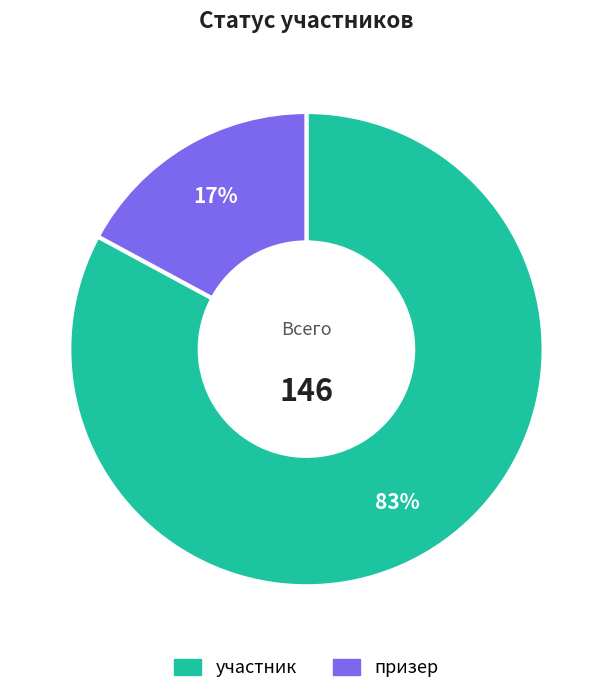

What percentage is the призер slice, to the nearest percent?

17%